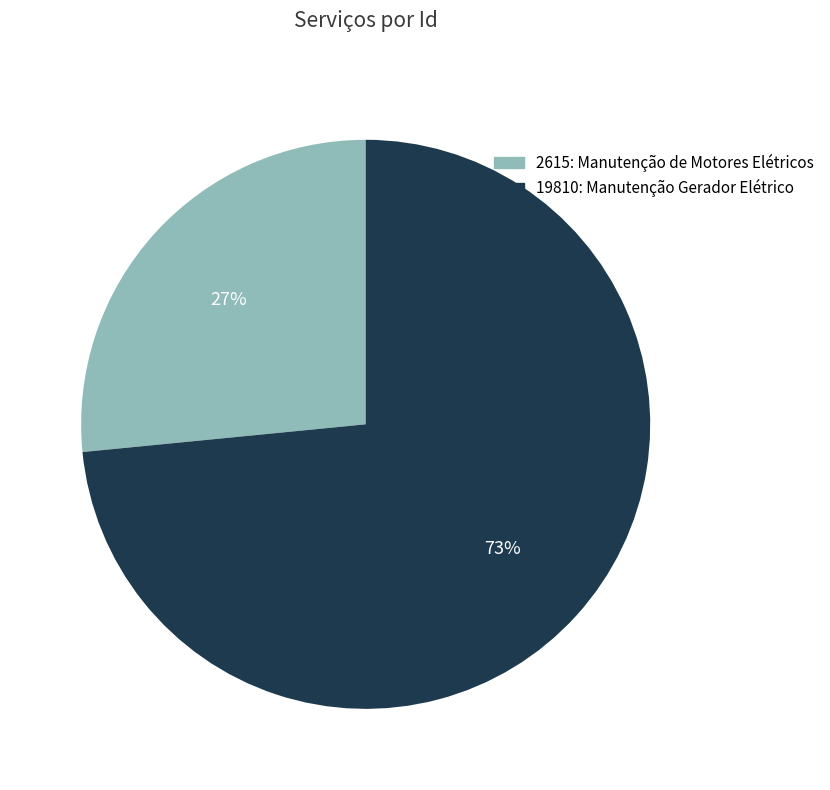

Is the sum of 19810: Manutenção Gerador Elétrico and 2615: Manutenção de Motores Elétricos greater than half?

Yes